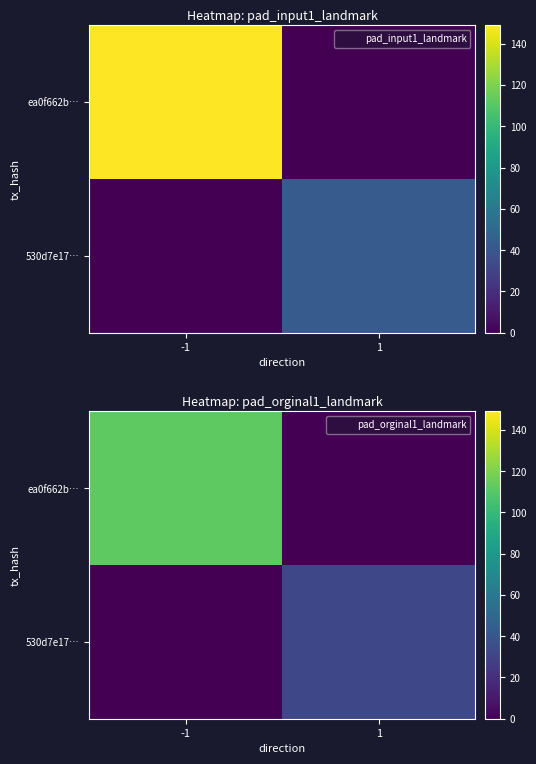

Rank the series by their average value, from lowest to highest.

530d7e17…, ea0f662b…